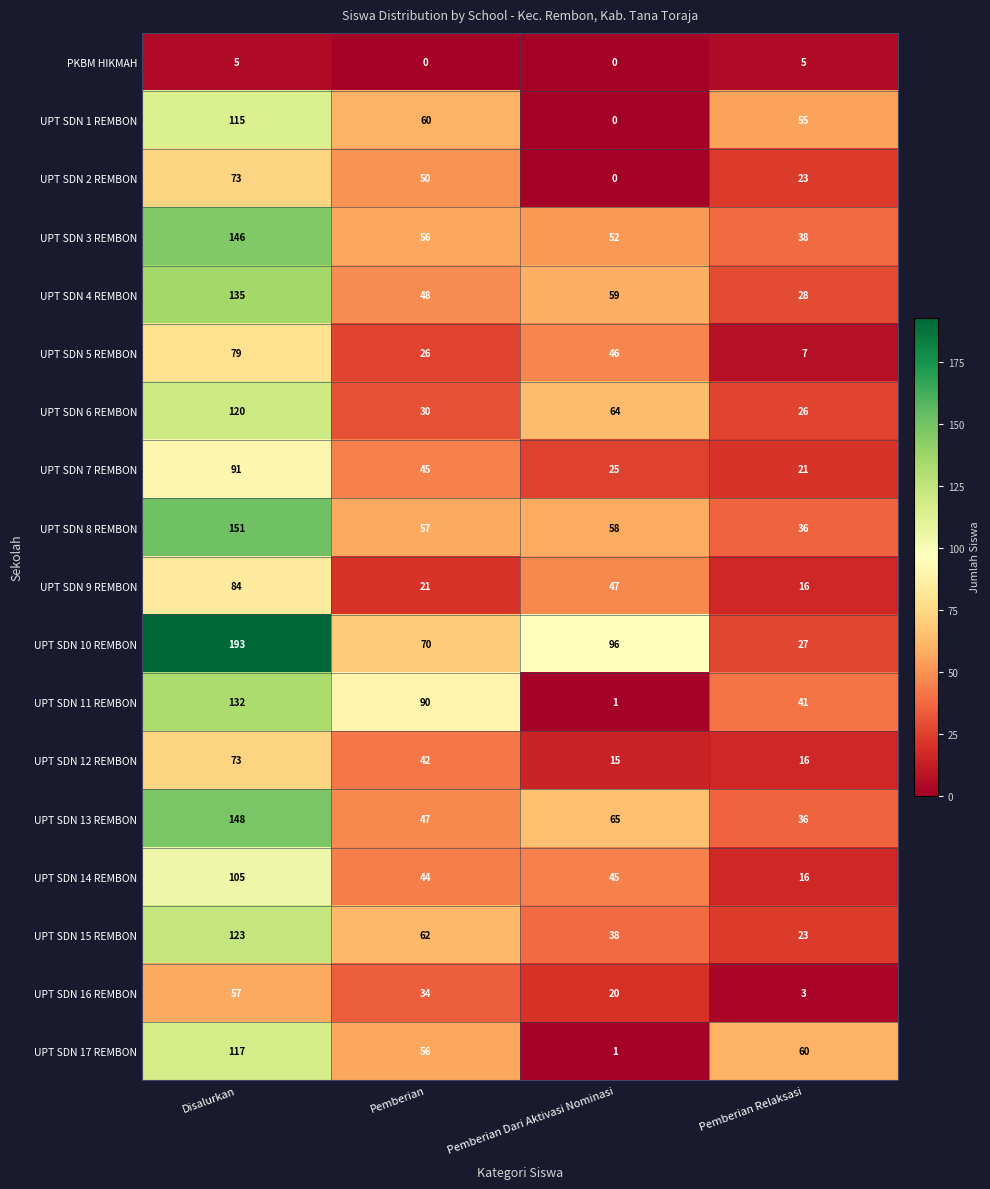

Which category has the highest value across all series?

Disalurkan